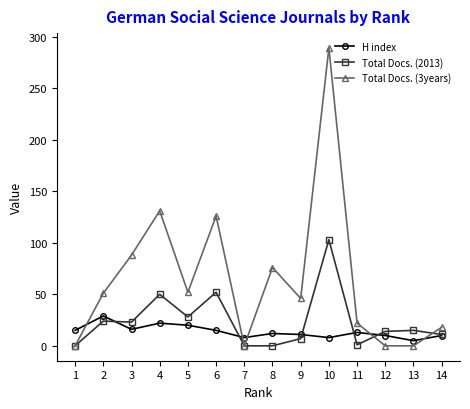

Which category has the highest value in the H index series?

2